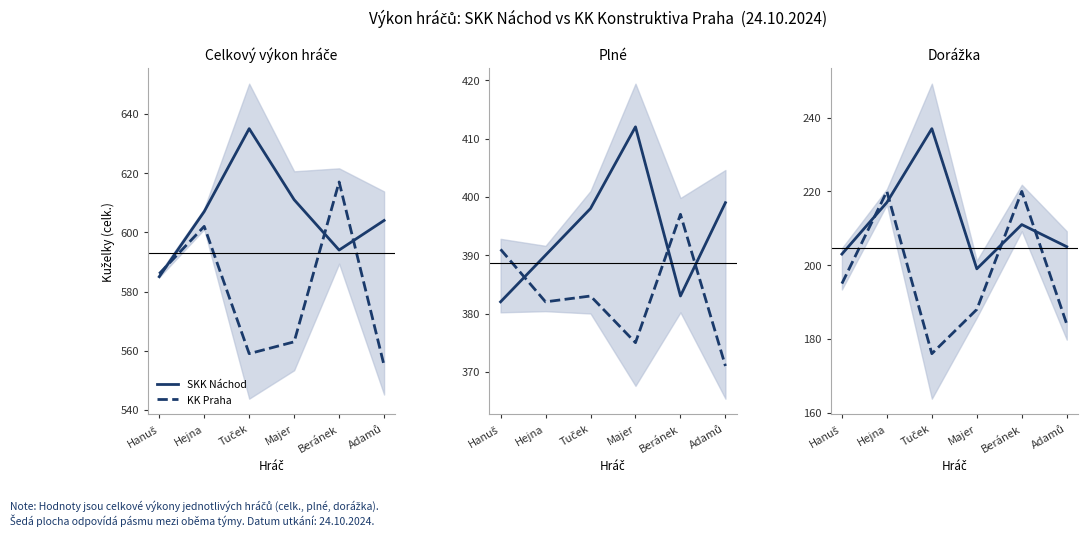

What are all the series names shown in the legend?

SKK Náchod, KK Praha